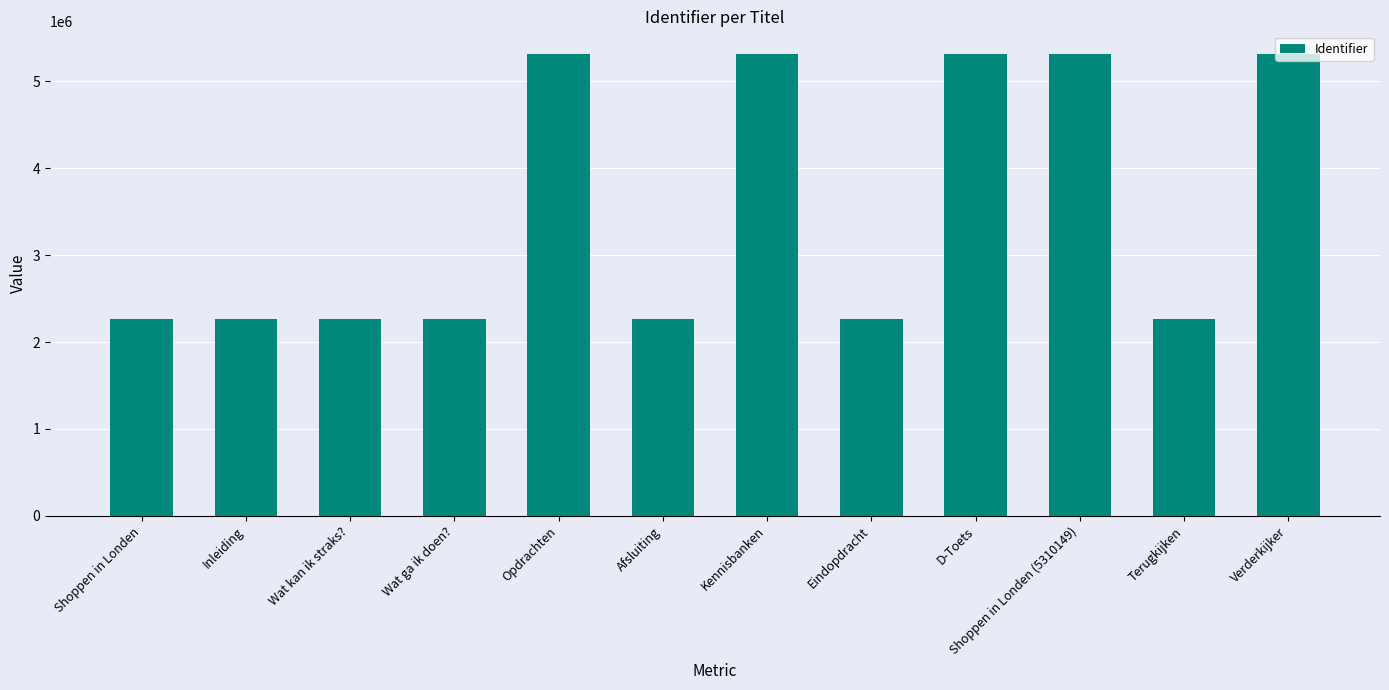

What is the change in value from Wat ga ik doen? to D-Toets?

+3044247